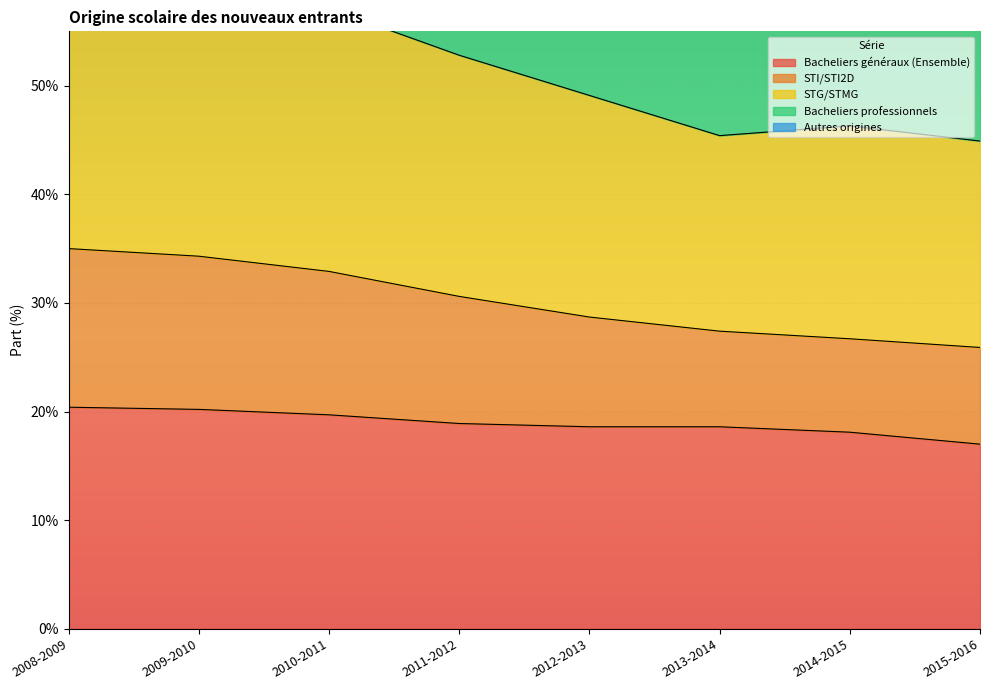

The Bacheliers généraux (Ensemble) series shows 13.7 at 2008-2009. True or false?

False